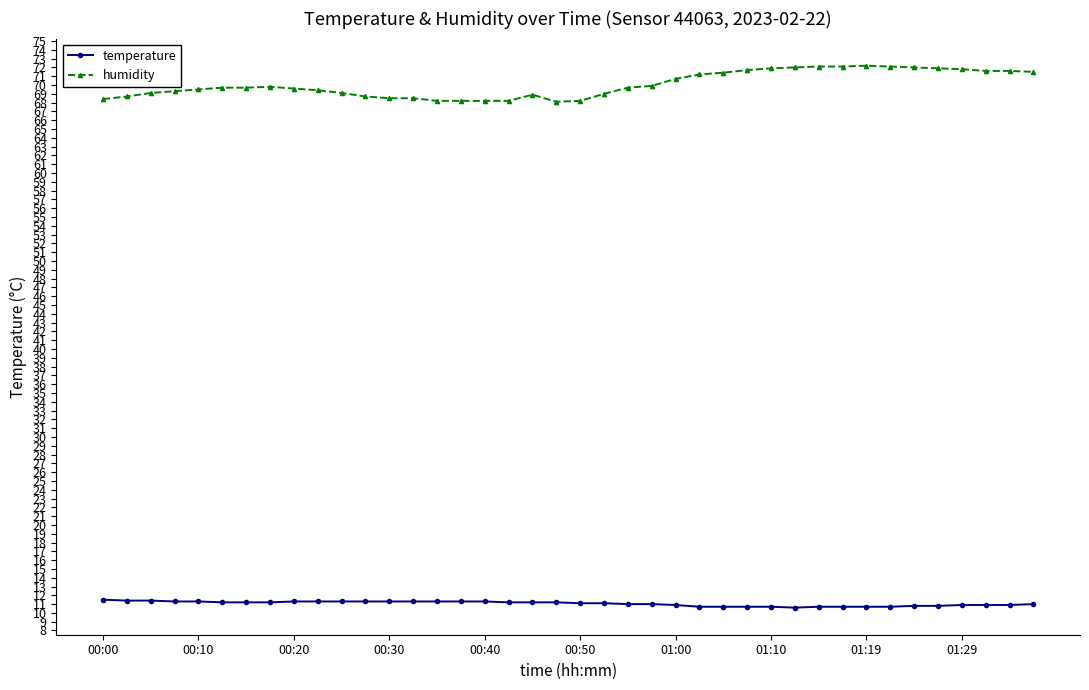

What is the average value of the temperature series?

11.1